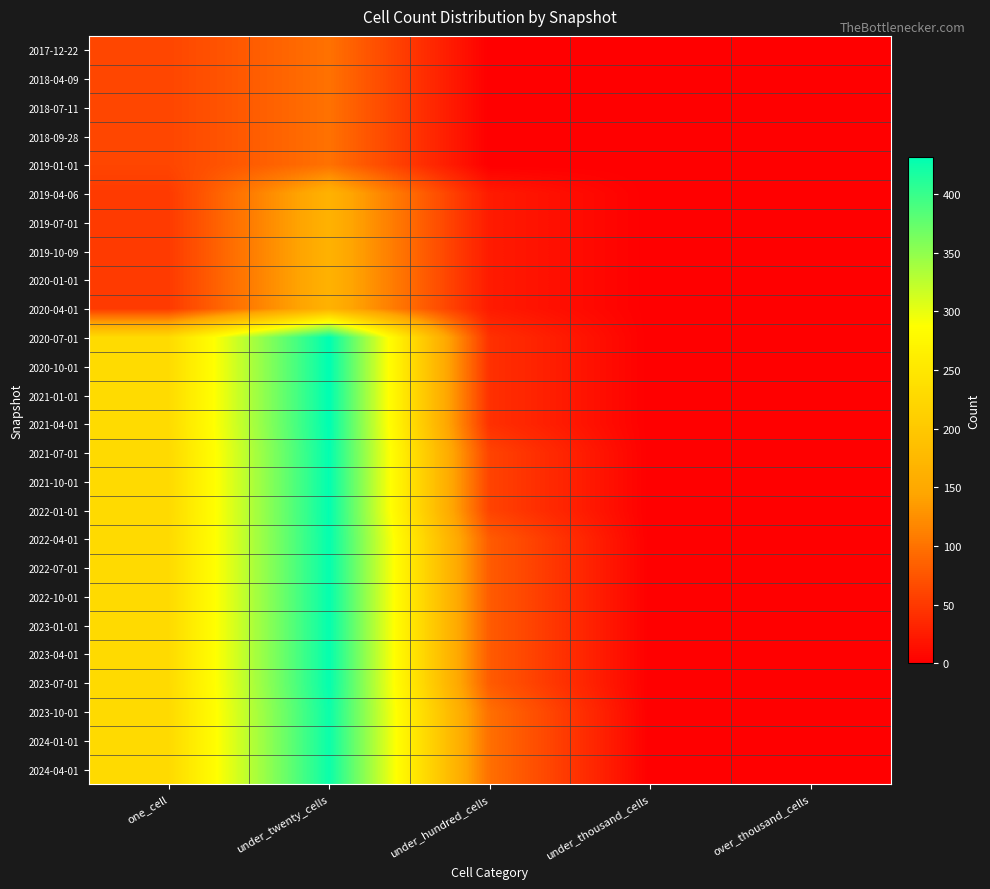

Reading left to right, list all the values displayed in this chart.

2017-12-22: one_cell=61	under_twenty_cells=99	under_hundred_cells=0	under_thousand_cells=0	over_thousand_cells=0
2018-04-09: one_cell=61	under_twenty_cells=99	under_hundred_cells=0	under_thousand_cells=0	over_thousand_cells=0
2018-07-11: one_cell=61	under_twenty_cells=99	under_hundred_cells=0	under_thousand_cells=0	over_thousand_cells=0
2018-09-28: one_cell=61	under_twenty_cells=99	under_hundred_cells=0	under_thousand_cells=0	over_thousand_cells=0
2019-01-01: one_cell=61	under_twenty_cells=99	under_hundred_cells=0	under_thousand_cells=0	over_thousand_cells=0
2019-04-06: one_cell=51	under_twenty_cells=164	under_hundred_cells=24	under_thousand_cells=0	over_thousand_cells=0
2019-07-01: one_cell=51	under_twenty_cells=164	under_hundred_cells=24	under_thousand_cells=0	over_thousand_cells=0
2019-10-09: one_cell=51	under_twenty_cells=164	under_hundred_cells=24	under_thousand_cells=0	over_thousand_cells=0
2020-01-01: one_cell=51	under_twenty_cells=164	under_hundred_cells=24	under_thousand_cells=0	over_thousand_cells=0
2020-04-01: one_cell=51	under_twenty_cells=164	under_hundred_cells=24	under_thousand_cells=0	over_thousand_cells=0
2020-07-01: one_cell=231	under_twenty_cells=432	under_hundred_cells=43	under_thousand_cells=0	over_thousand_cells=0
2020-10-01: one_cell=231	under_twenty_cells=432	under_hundred_cells=43	under_thousand_cells=0	over_thousand_cells=0
2021-01-01: one_cell=231	under_twenty_cells=432	under_hundred_cells=43	under_thousand_cells=0	over_thousand_cells=0
2021-04-01: one_cell=231	under_twenty_cells=432	under_hundred_cells=43	under_thousand_cells=0	over_thousand_cells=0
2021-07-01: one_cell=228	under_twenty_cells=430	under_hundred_cells=59	under_thousand_cells=0	over_thousand_cells=0
2021-10-01: one_cell=228	under_twenty_cells=430	under_hundred_cells=59	under_thousand_cells=0	over_thousand_cells=0
2022-01-01: one_cell=228	under_twenty_cells=430	under_hundred_cells=59	under_thousand_cells=0	over_thousand_cells=0
2022-04-01: one_cell=229	under_twenty_cells=429	under_hundred_cells=80	under_thousand_cells=0	over_thousand_cells=0
2022-07-01: one_cell=229	under_twenty_cells=429	under_hundred_cells=80	under_thousand_cells=0	over_thousand_cells=0
2022-10-01: one_cell=229	under_twenty_cells=429	under_hundred_cells=80	under_thousand_cells=0	over_thousand_cells=0
2023-01-01: one_cell=229	under_twenty_cells=429	under_hundred_cells=80	under_thousand_cells=0	over_thousand_cells=0
2023-04-01: one_cell=229	under_twenty_cells=429	under_hundred_cells=80	under_thousand_cells=0	over_thousand_cells=0
2023-07-01: one_cell=229	under_twenty_cells=429	under_hundred_cells=80	under_thousand_cells=0	over_thousand_cells=0
2023-10-01: one_cell=228	under_twenty_cells=425	under_hundred_cells=97	under_thousand_cells=0	over_thousand_cells=0
2024-01-01: one_cell=228	under_twenty_cells=425	under_hundred_cells=97	under_thousand_cells=0	over_thousand_cells=0
2024-04-01: one_cell=228	under_twenty_cells=425	under_hundred_cells=97	under_thousand_cells=0	over_thousand_cells=0